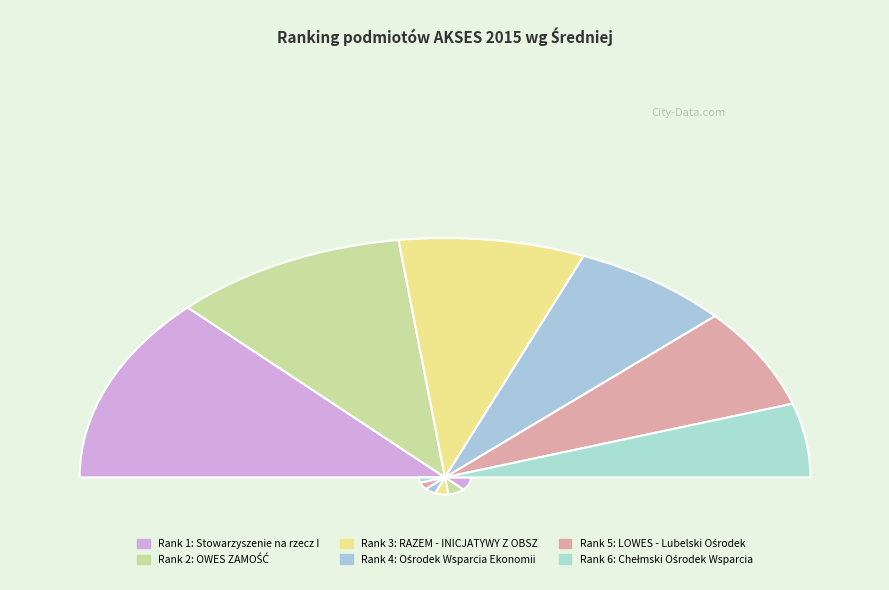

Count the number of slices in the pie.

6